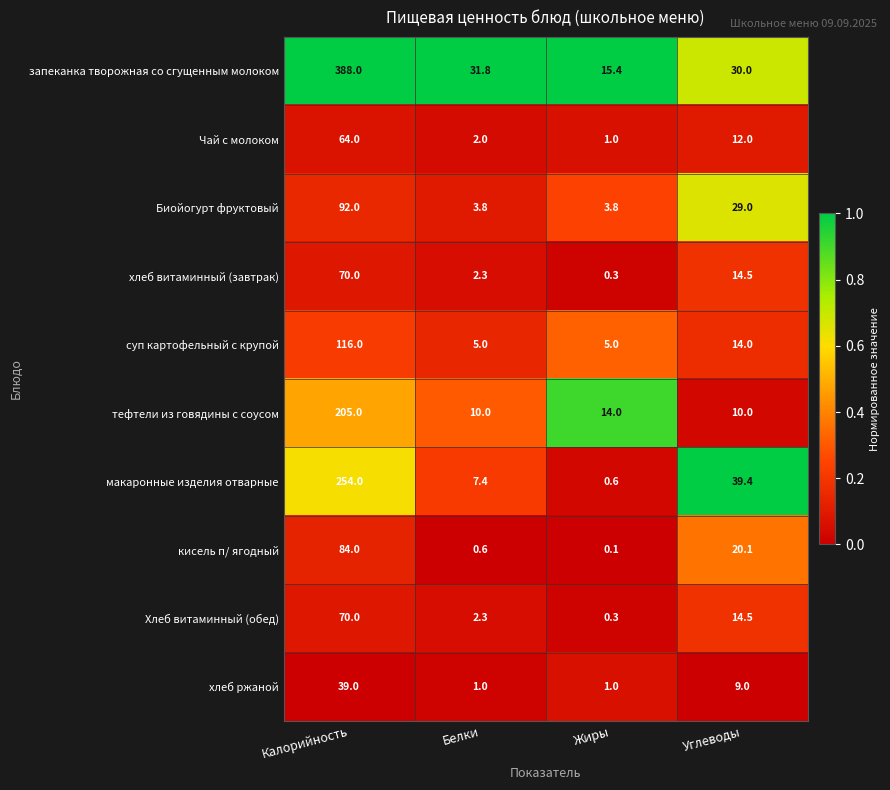

At which category is the sum across all series the highest?

Калорийность